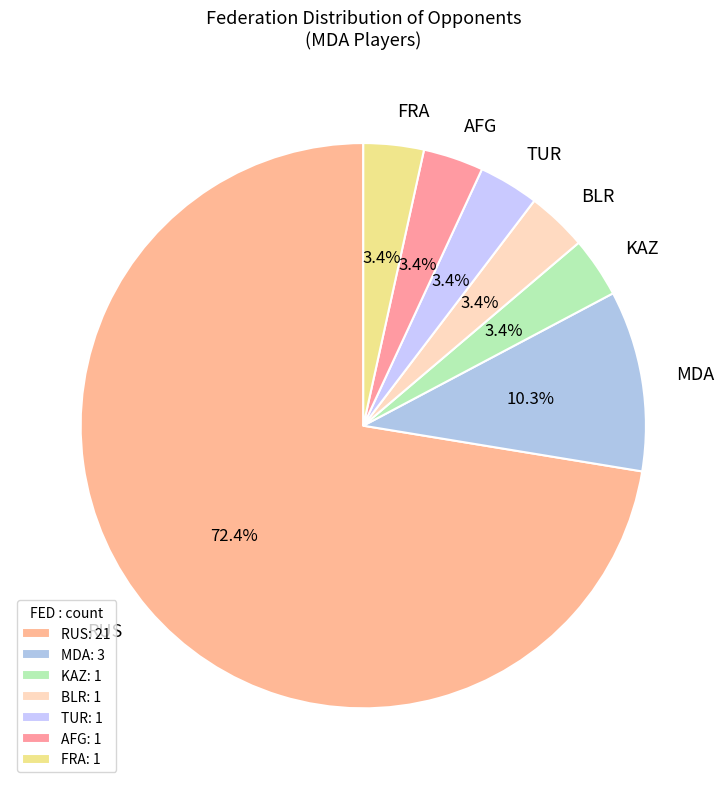

Does any single category account for the majority?

Yes